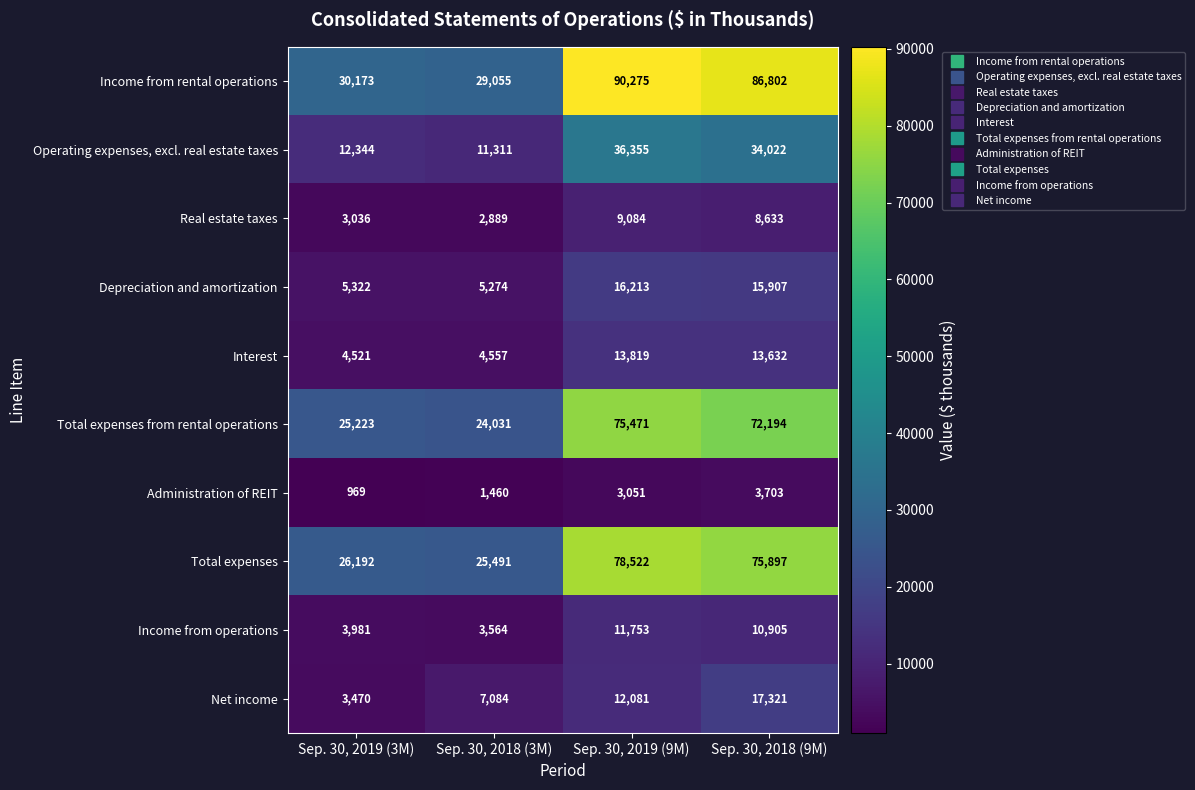

What is the total value across all series at Sep. 30, 2019 (9M)?

346624